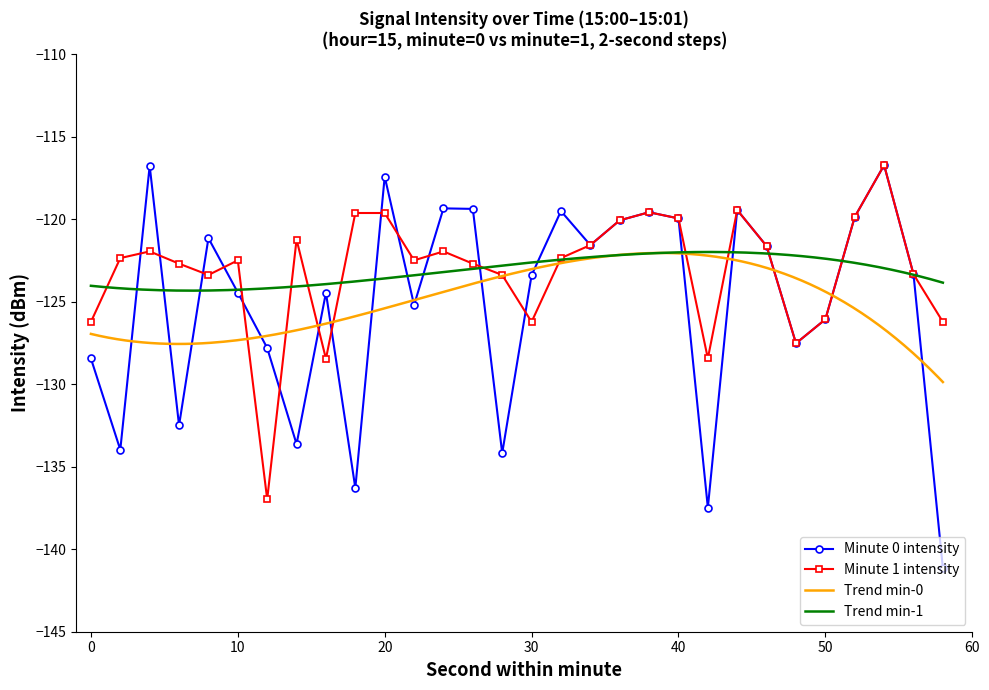

Which series has the widest spread of values?

intensity(dBm) min-0